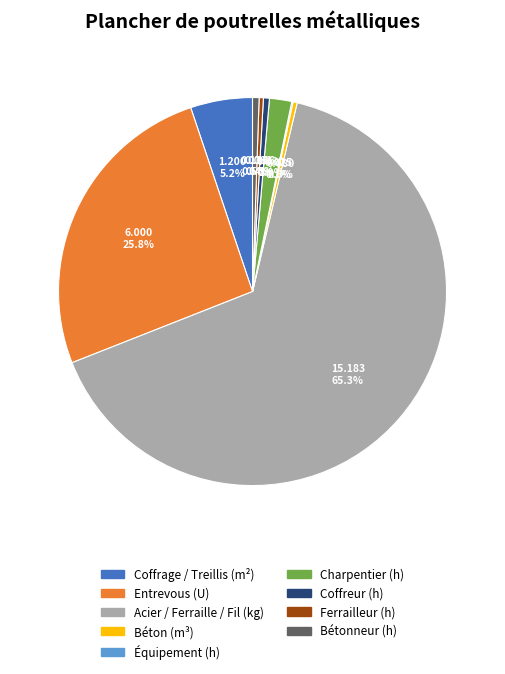

Which slice is the largest?

Acier / Ferraille / Fil (kg)